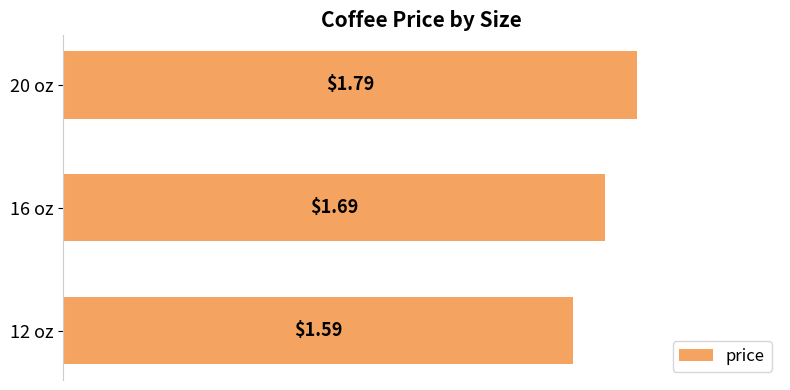

How many categories are shown in the chart?

3